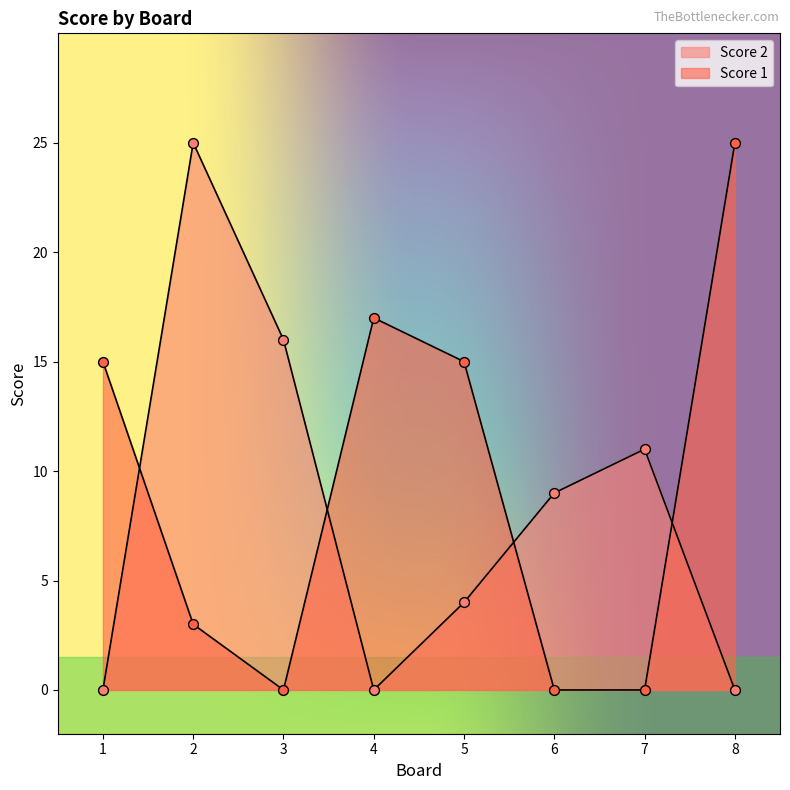

Which series has the widest spread of Y values?

Score 2